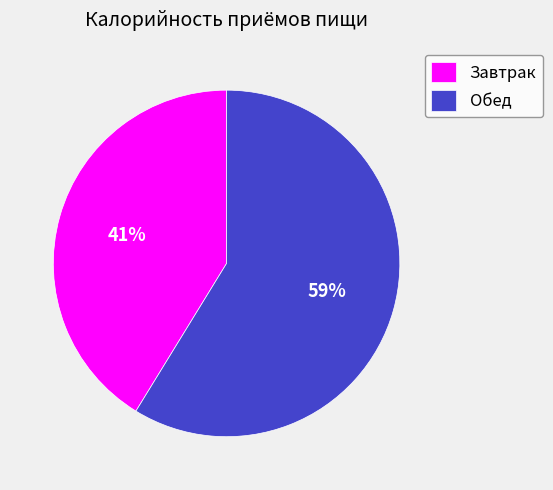

Which has a higher value, Обед or Завтрак?

Обед